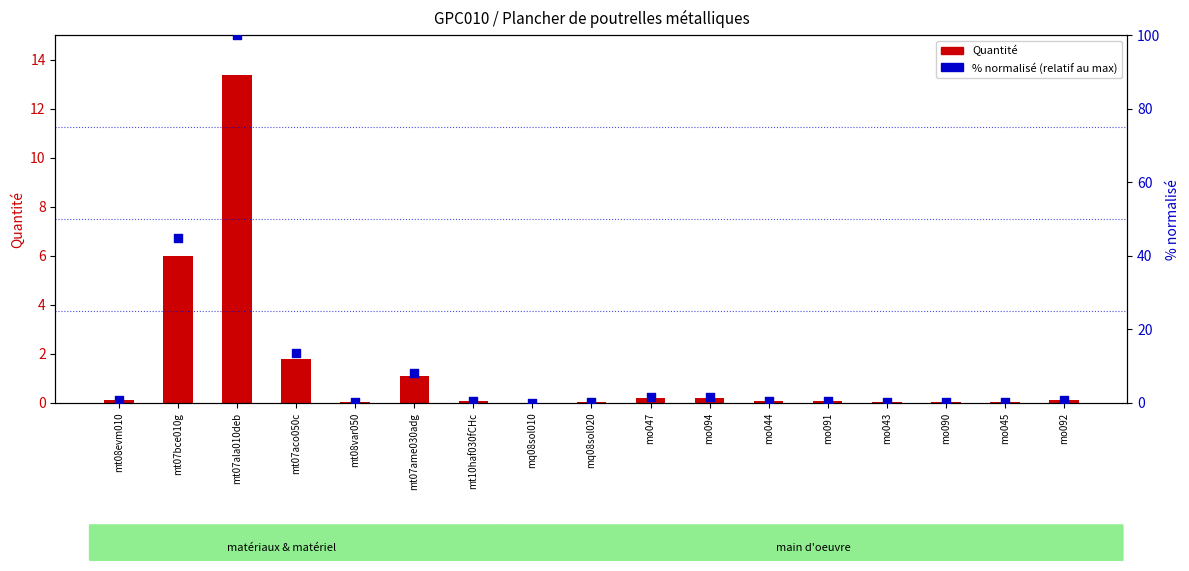

Which series reaches the maximum Y coordinate?

% normalisé (relatif au max)